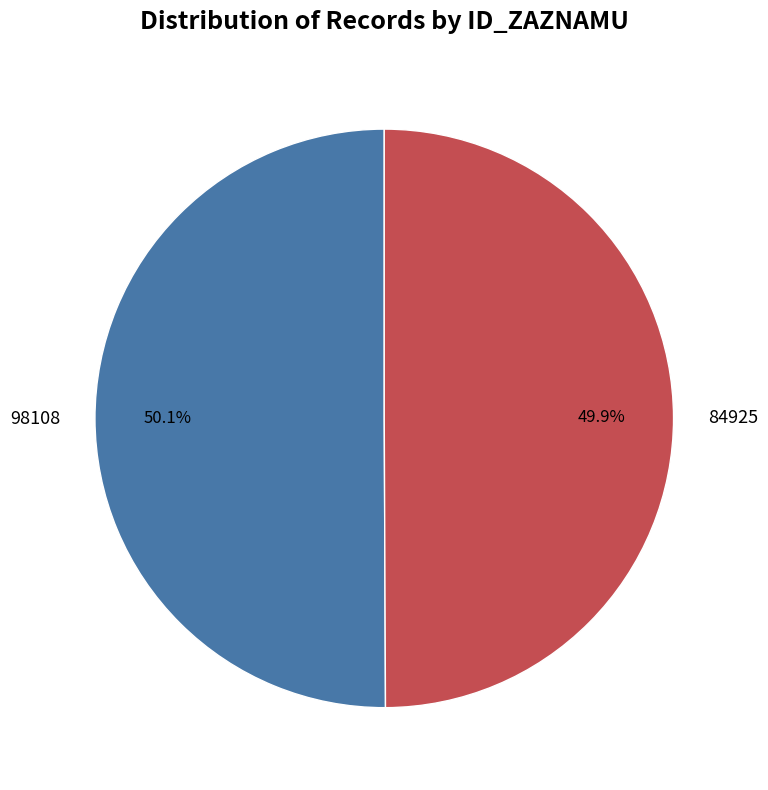

Is there a majority slice in this chart?

Yes